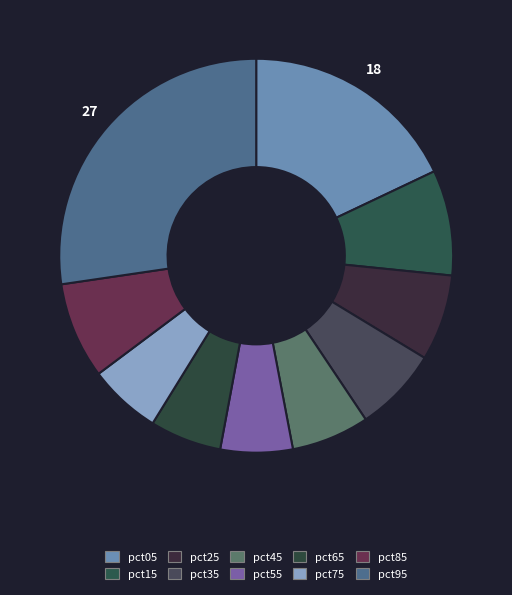

What is the smallest slice in the pie chart?

pct65